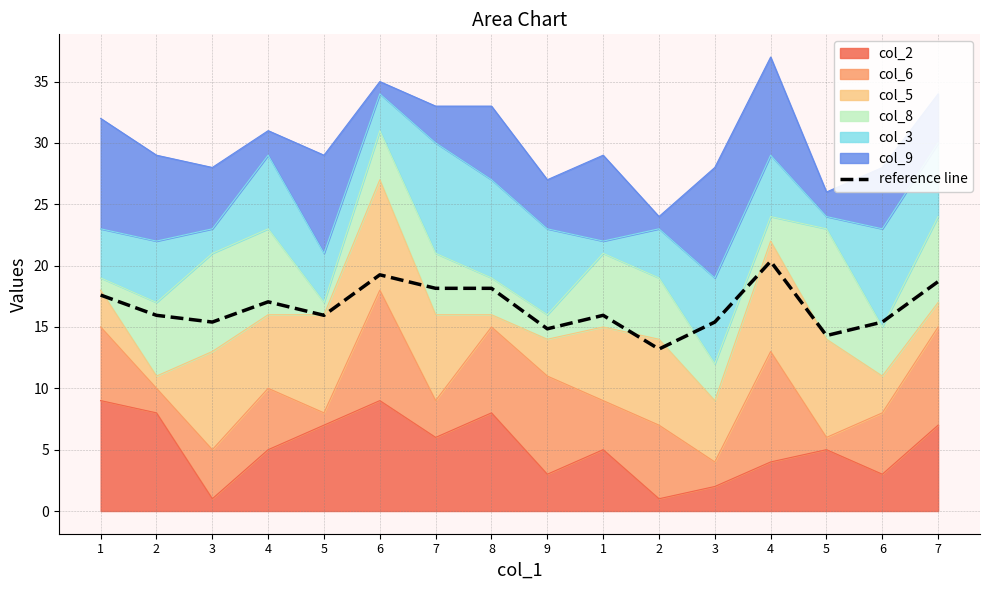

What is the average value?

16.6